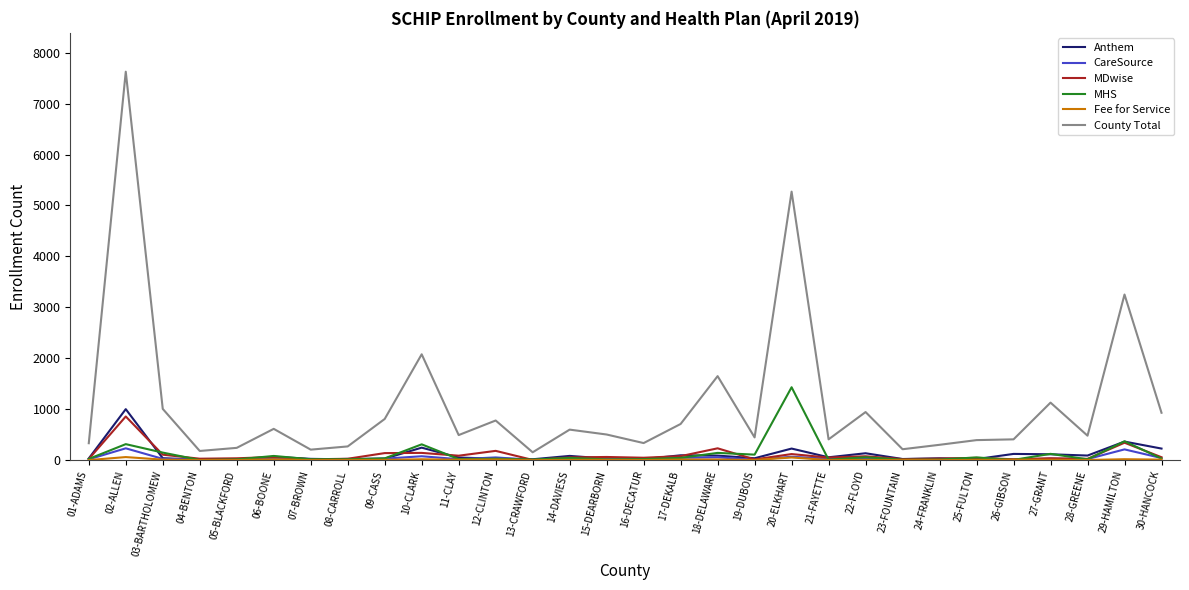

Read the Anthem value at 20-ELKHART, to the nearest 100.

200